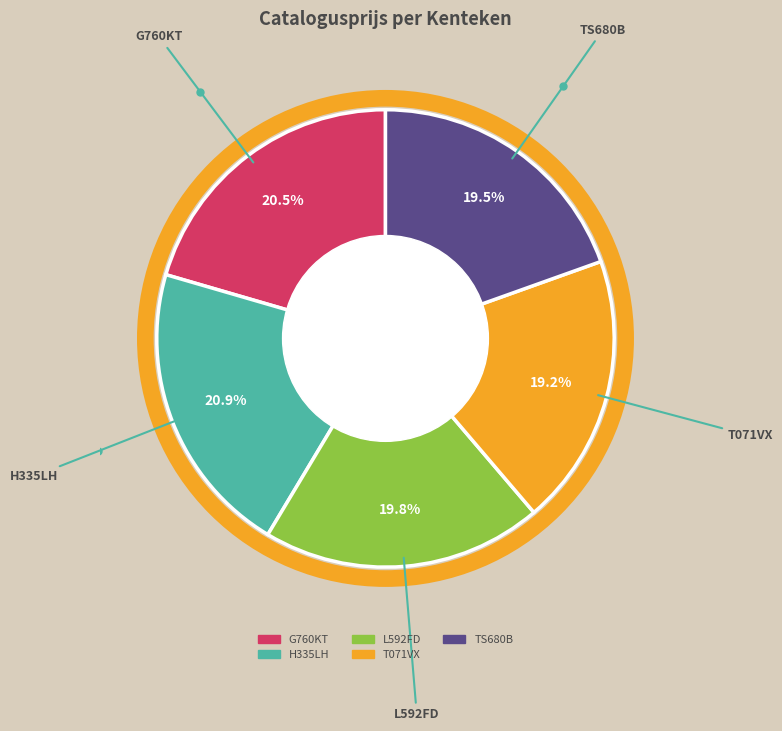

How many segments does this pie chart have?

5